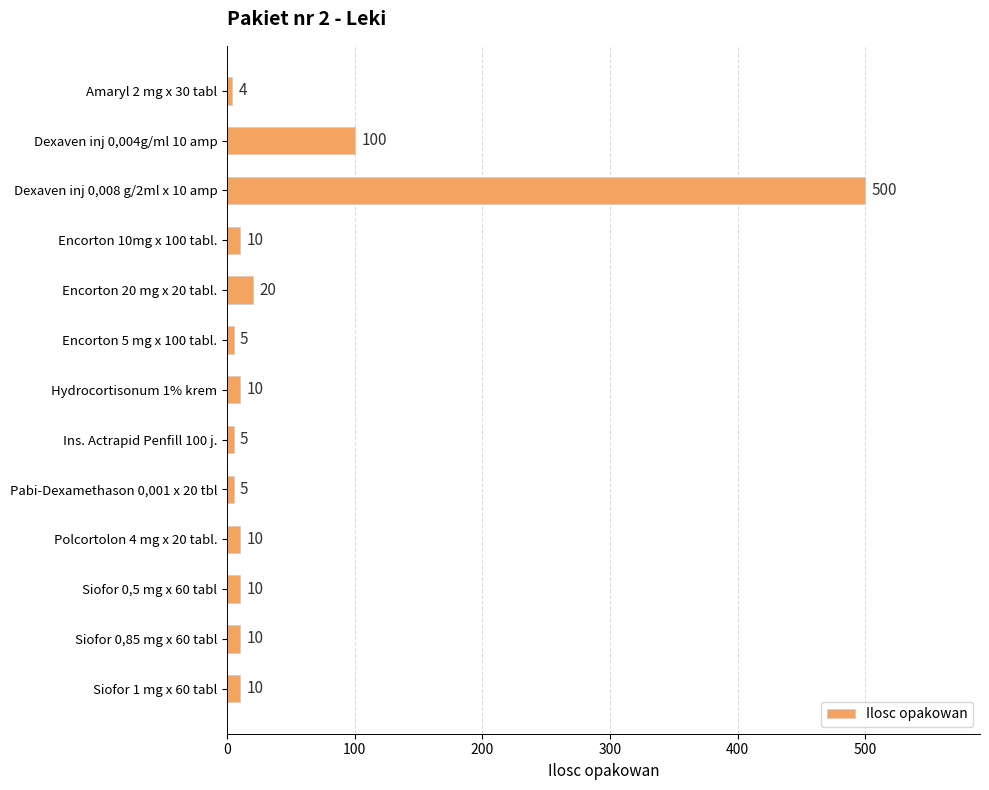

How many distinct data groups are displayed?

1